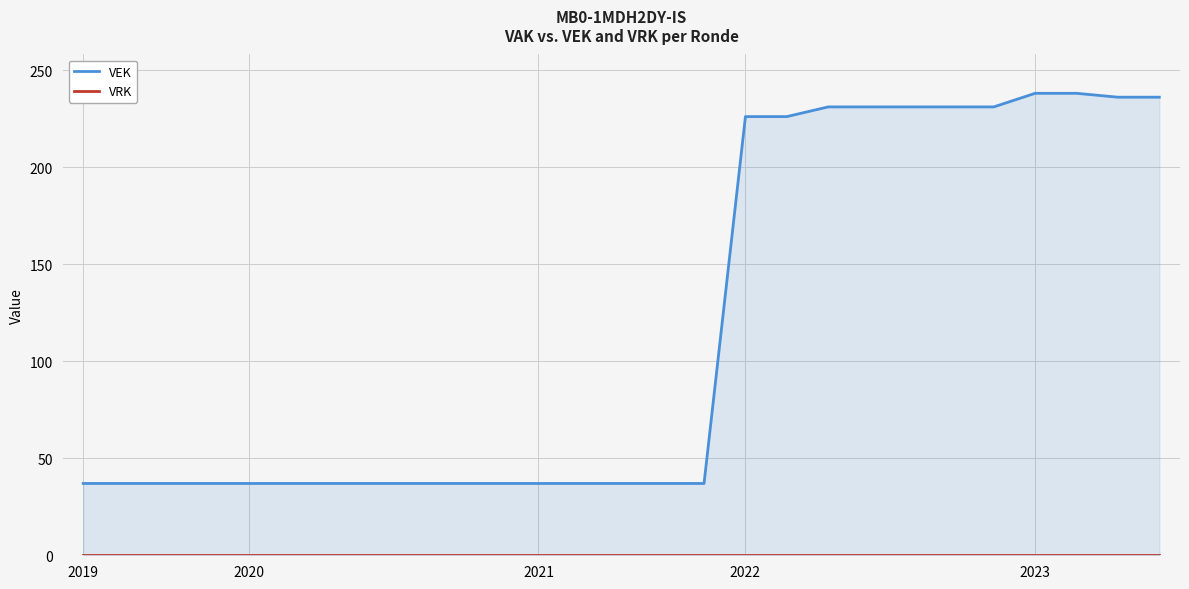

True or false: VEK has a value of 88 at 19.

False